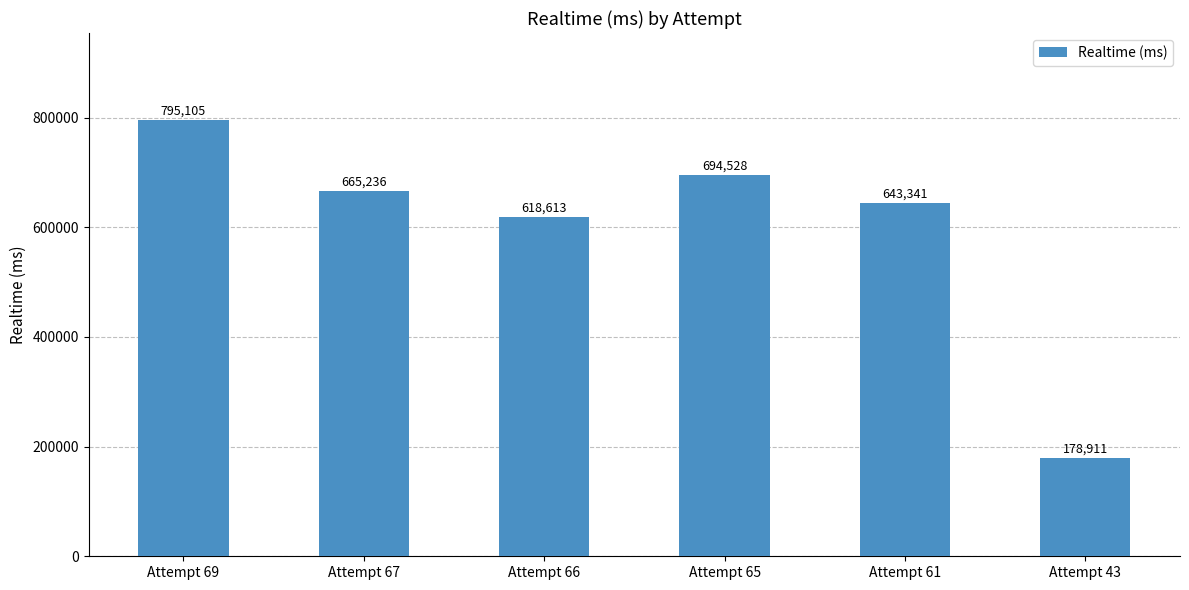

Count the number of data series in this chart.

1